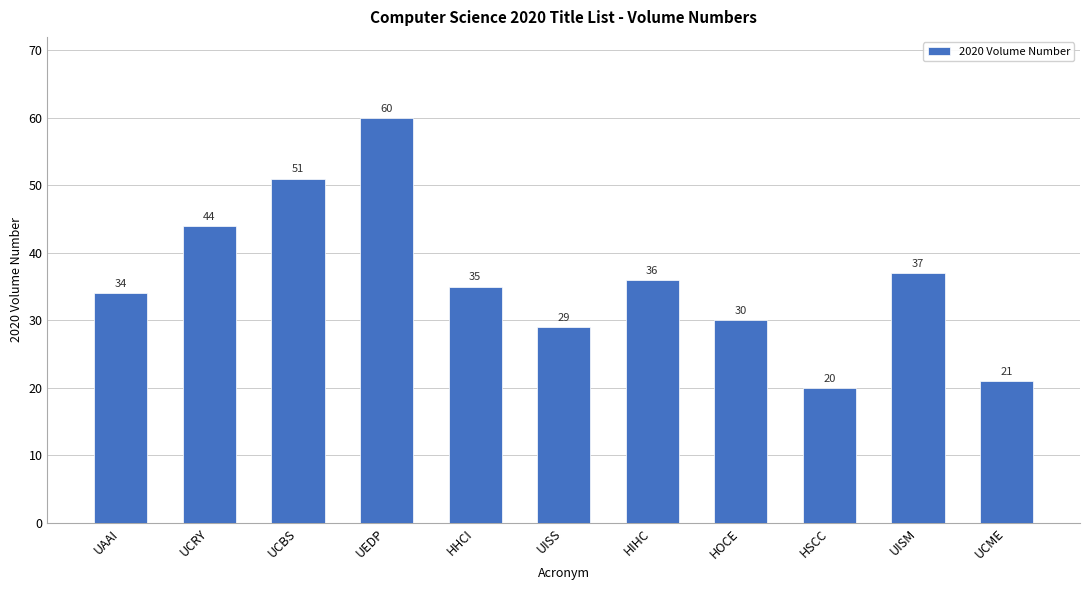

Reading right to left, what are all the values shown in this chart?

21	37	20	30	36	29	35	60	51	44	34